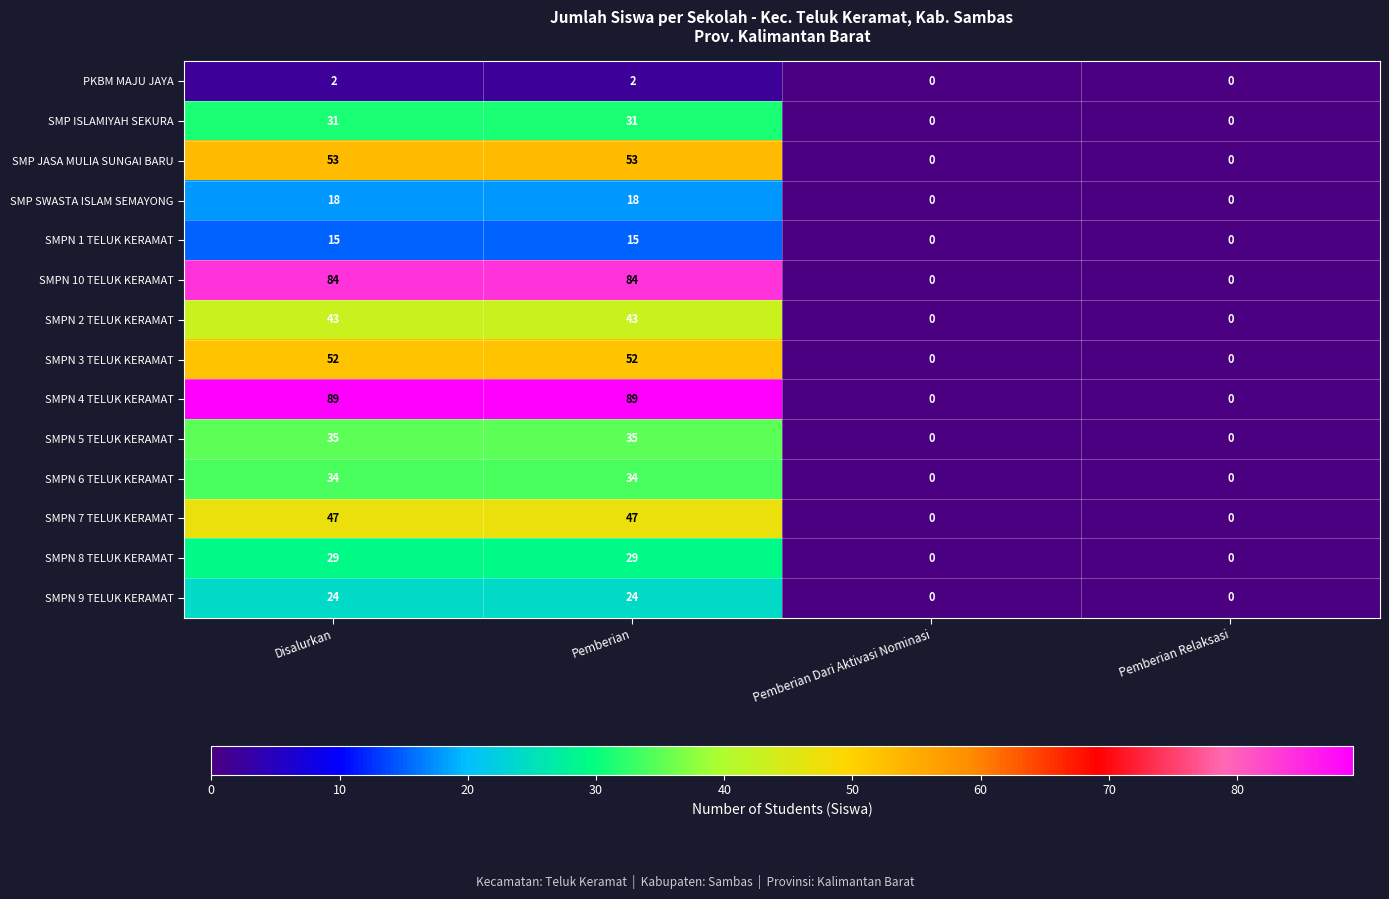

True or false: SMPN 4 TELUK KERAMAT has a value of 89 at Pemberian.

True